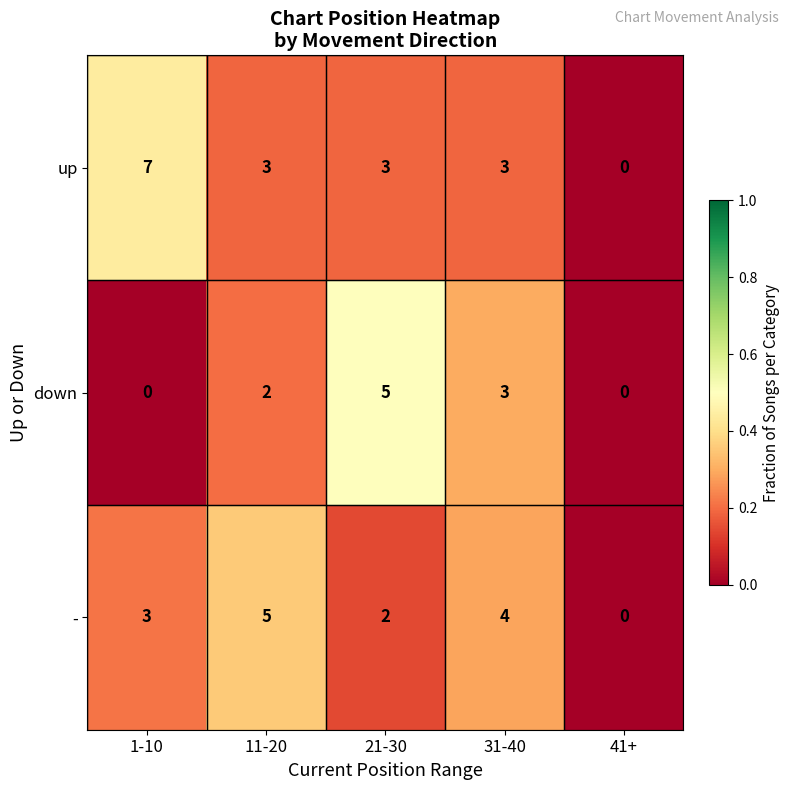

What is the total value across all series at 11-20?

10